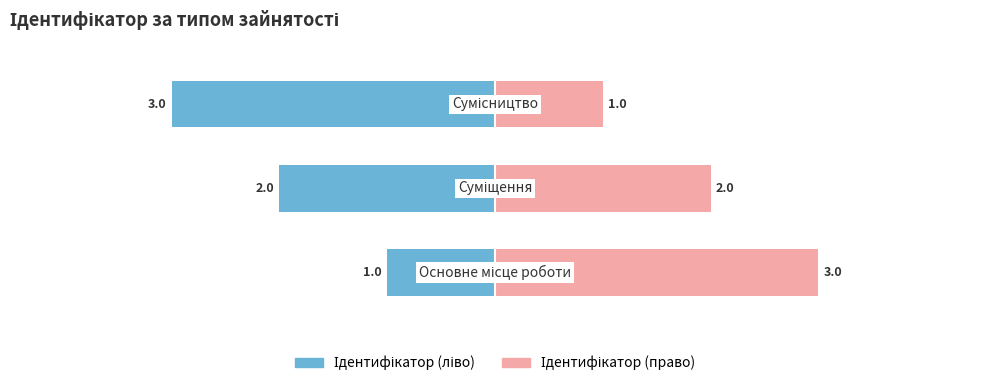

Rank the series by their maximum value, from highest to lowest.

Ідентифікатор (право), Ідентифікатор (ліво)